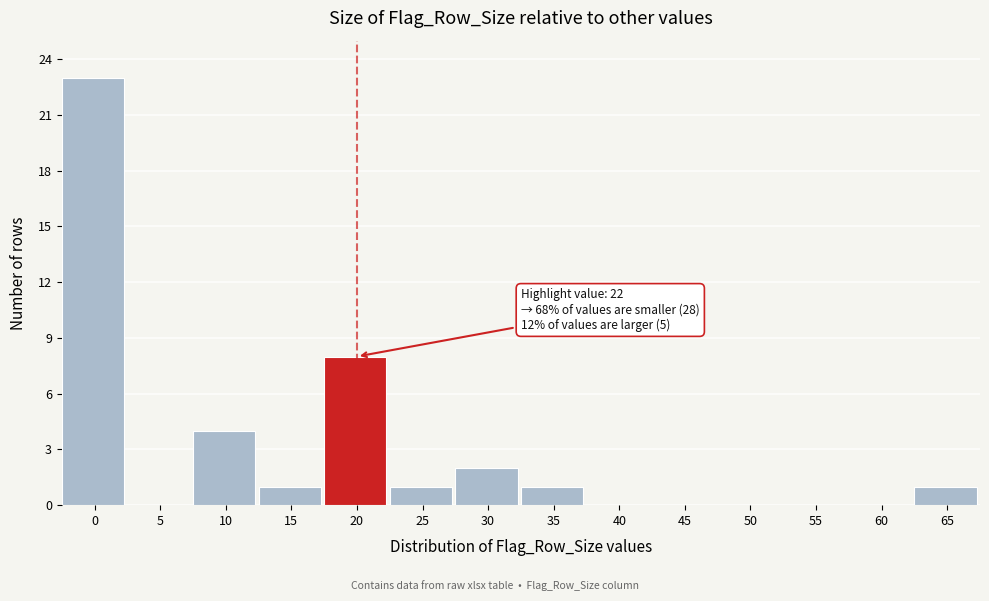

Reading left to right, what are all the values shown in this chart?

0=23	5=0	10=4	15=1	20=8	25=1	30=2	35=1	40=0	45=0	50=0	55=0	60=0	65=1